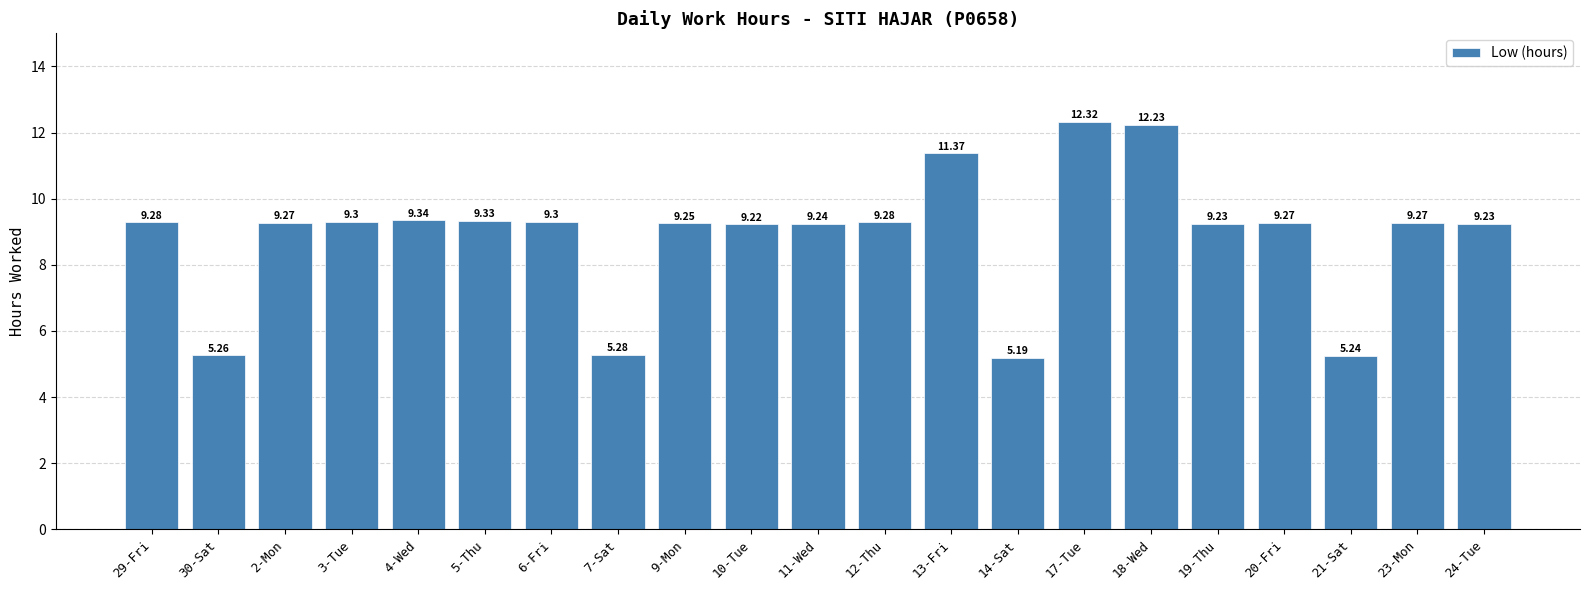

How many values exceed 9?

17